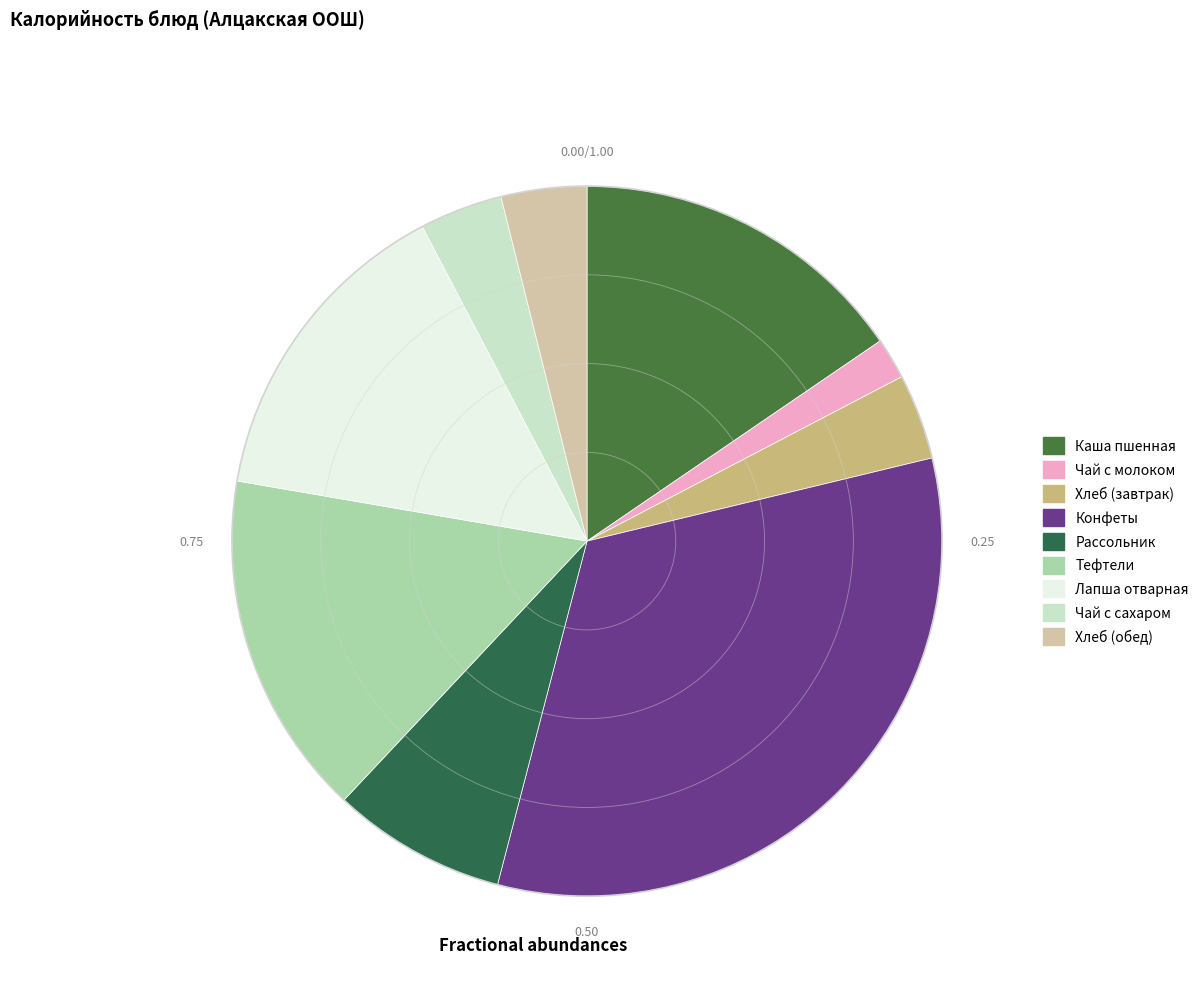

Rank the categories by value from lowest to highest.

Чай с молоком, Чай с сахаром, Хлеб (завтрак), Хлеб (обед), Рассольник, Лапша отварная, Каша пшенная, Тефтели, Конфеты